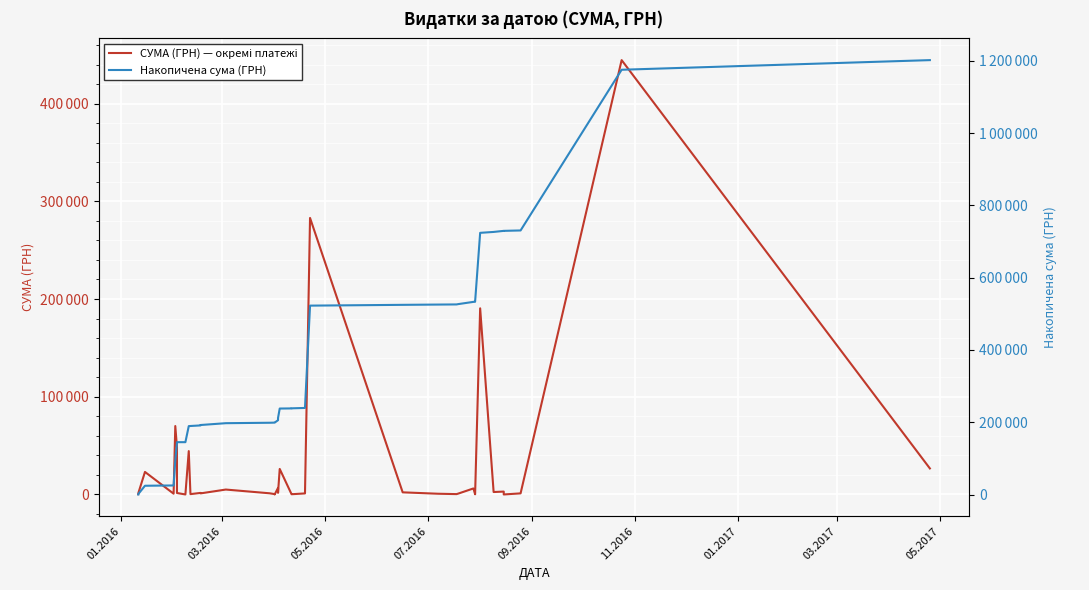

What is the lowest value of the СУМА (ГРН) — окремі платежі series?

1.0